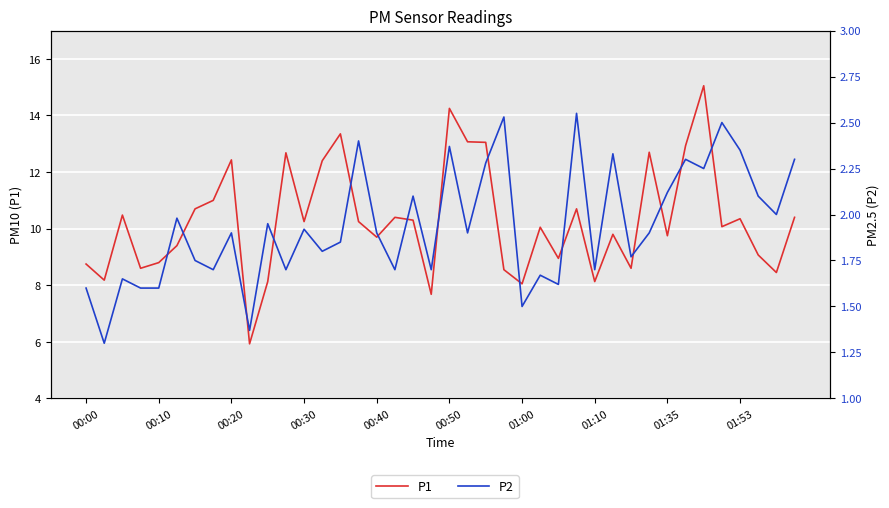

Does the chart display data point markers on the line(s)?

No